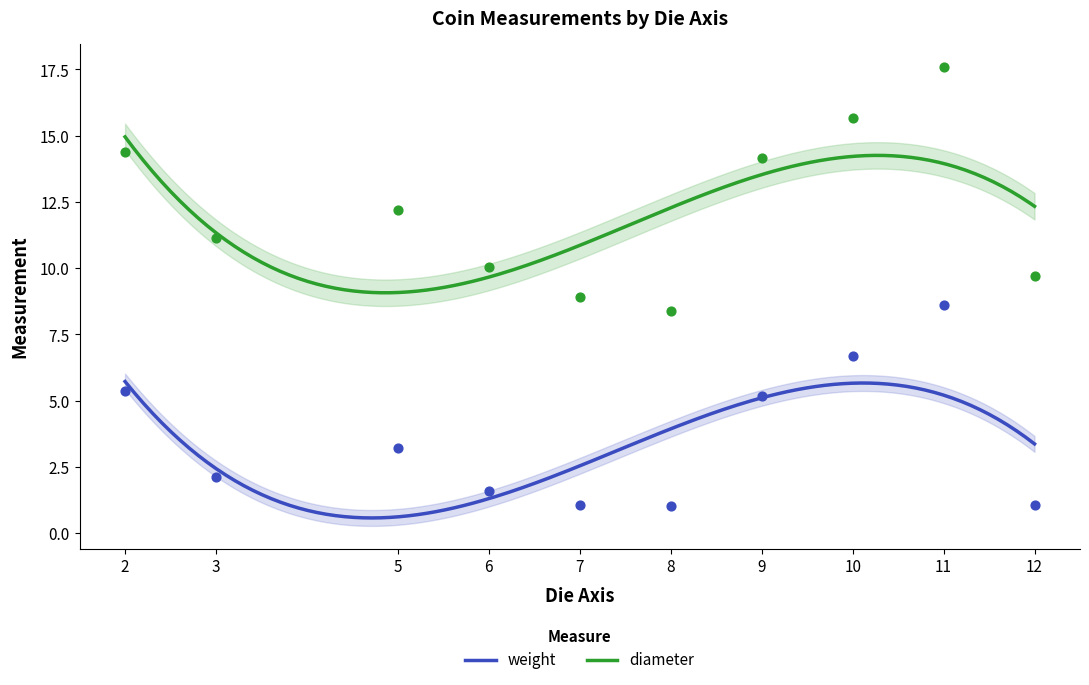

True or false: diameter and weight intersect in this chart.

False